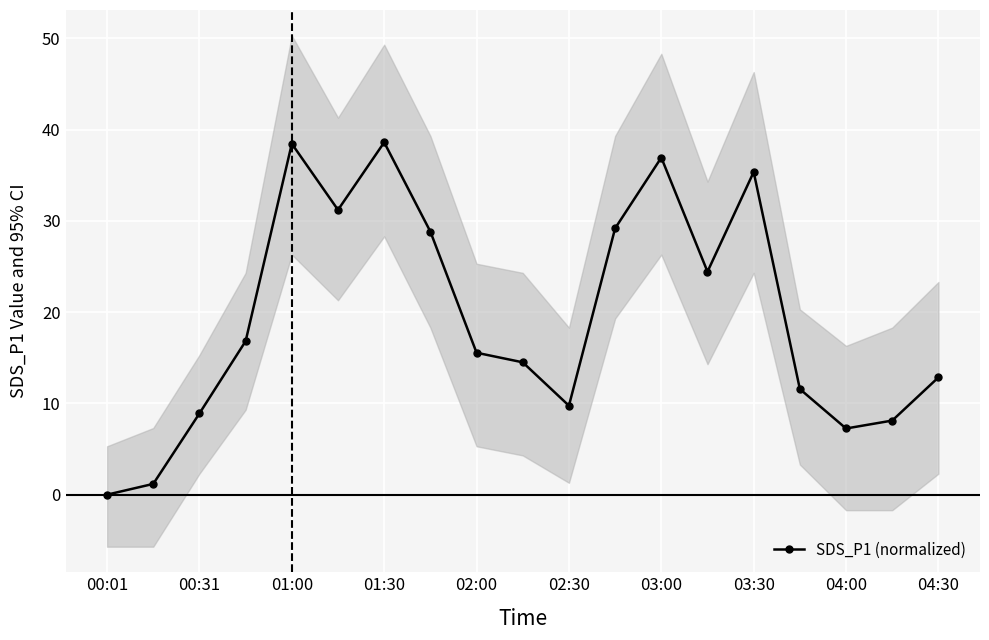

The value of SDS_P1 (normalized) at 00:01 is 0.0. True or false?

True